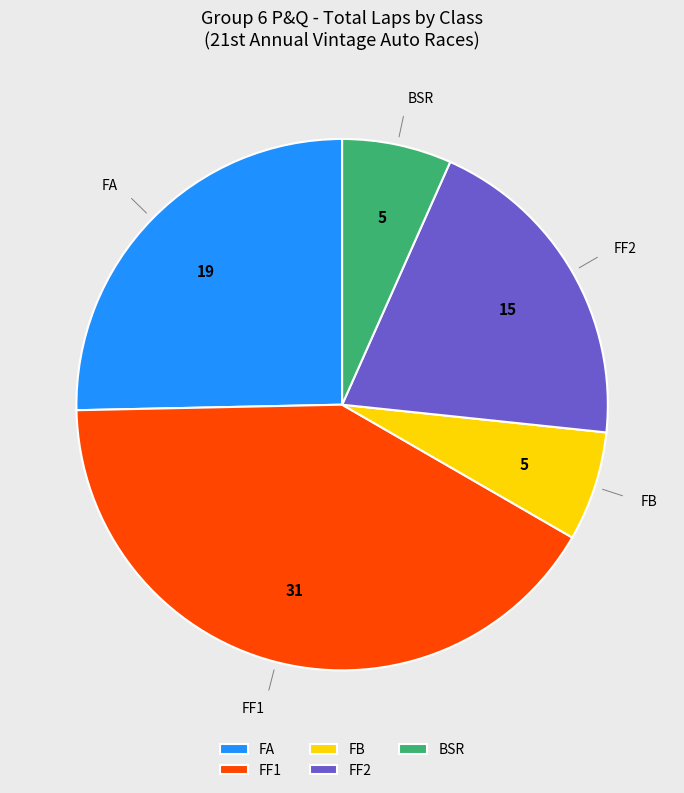

The BSR slice represents 7% of the pie. True or false?

True